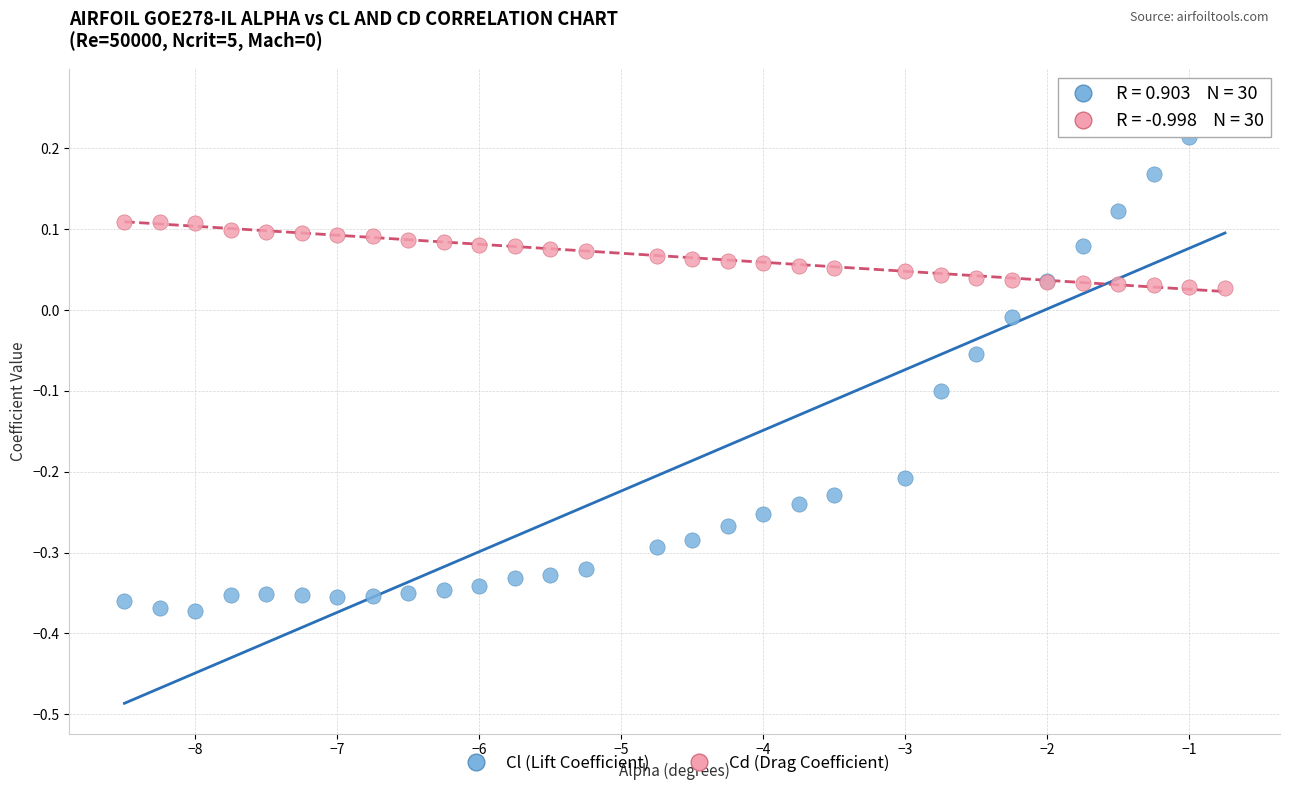

Which series has the largest Y range (max minus min)?

Cl (Lift Coefficient)